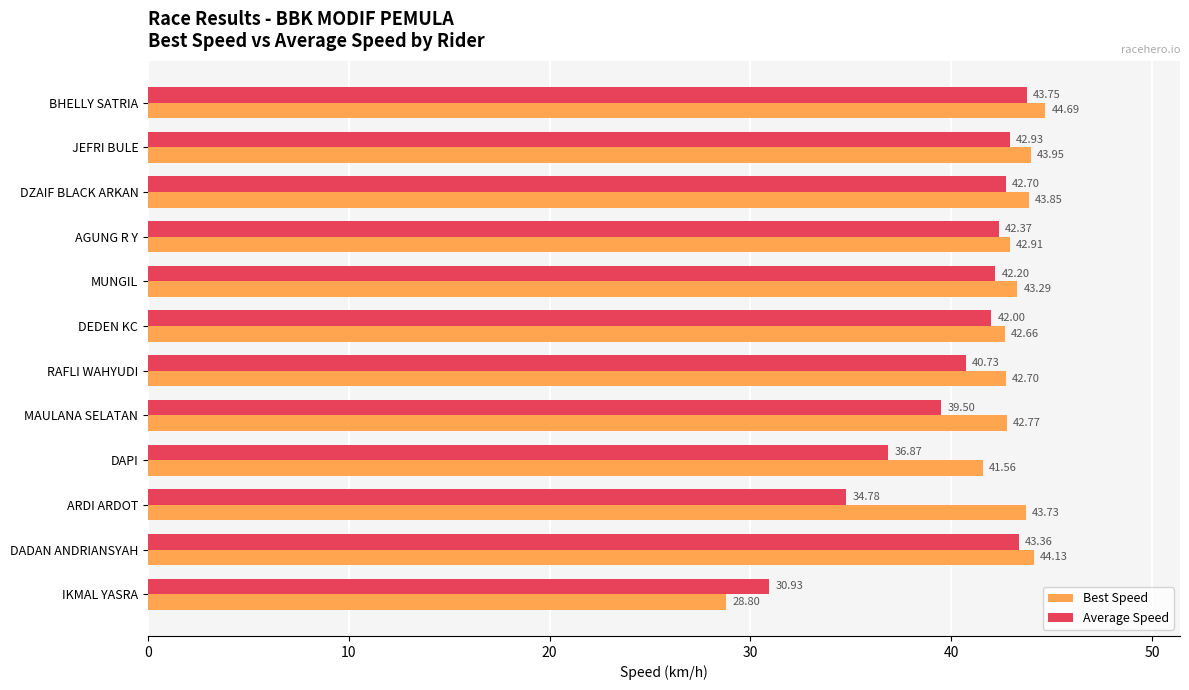

What is the sum of all Average Speed values?

482.1